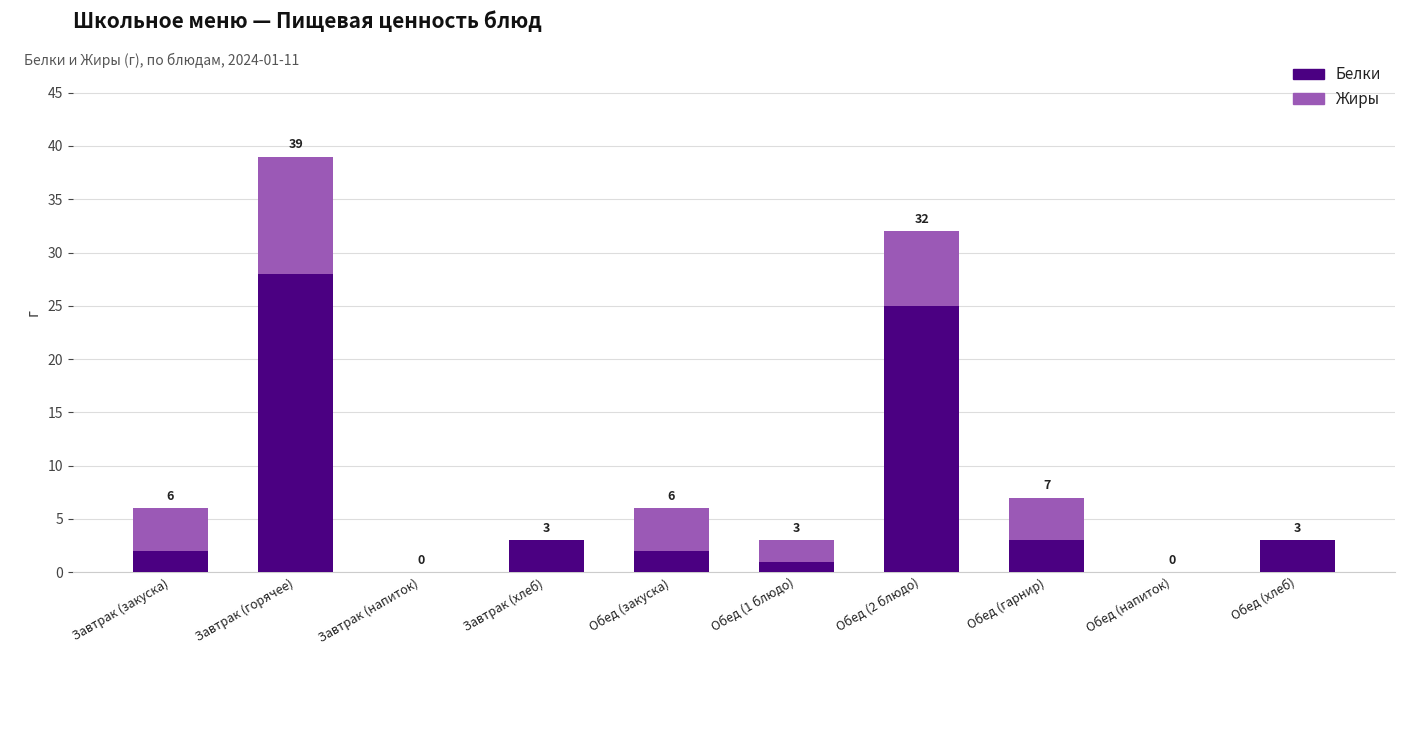

The Белки series shows 1 at Обед (1 блюдо). True or false?

True